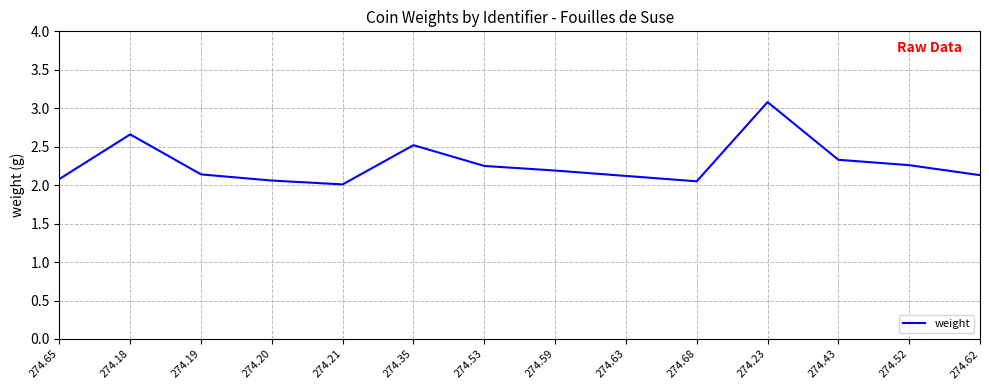

How many interior local valleys (lower than both neighbors) does the data have?

2